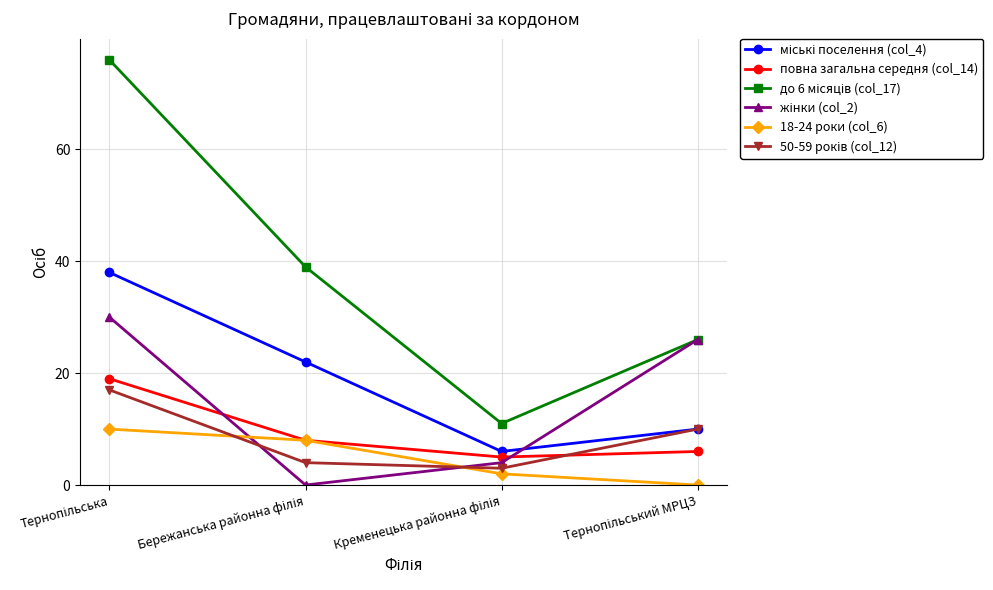

What is the minimum value for повна загальна середня (col_14)?

5